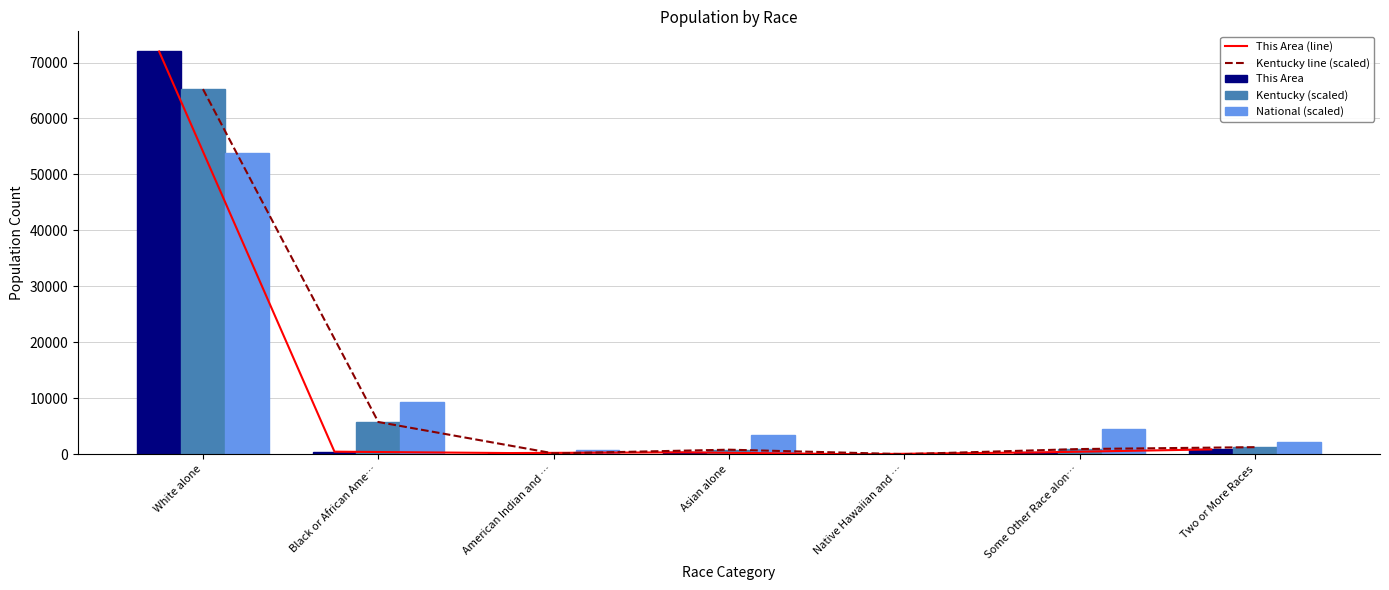

The Kentucky line (scaled) series shows 42.8 at Native Hawaiian and …. True or false?

True